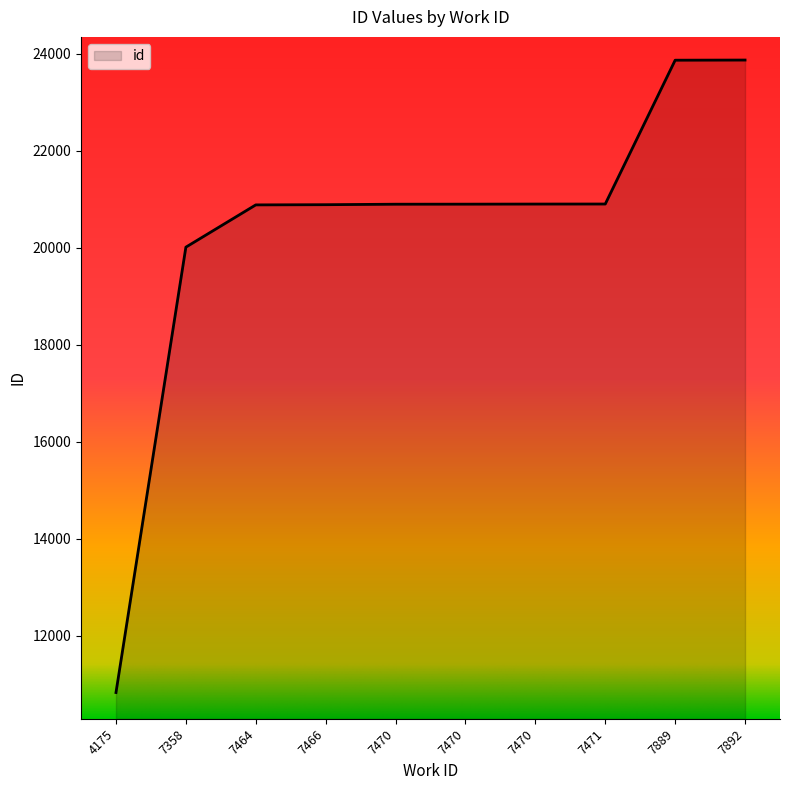

Reading left to right, transcribe all the data shown in this chart.

4175=10834	7358=20013	7464=20884	7466=20888	7470=20898	7470=20899	7470=20901	7471=20902	7889=23866	7892=23869